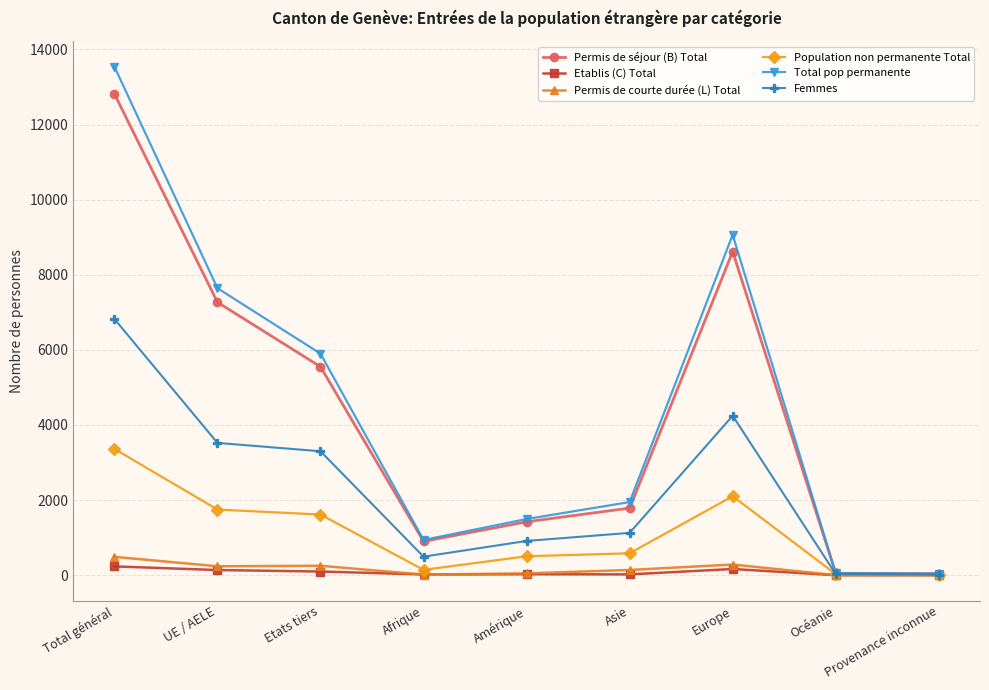

In Total pop permanente, how many points are higher than both neighbors (excluding endpoints)?

1